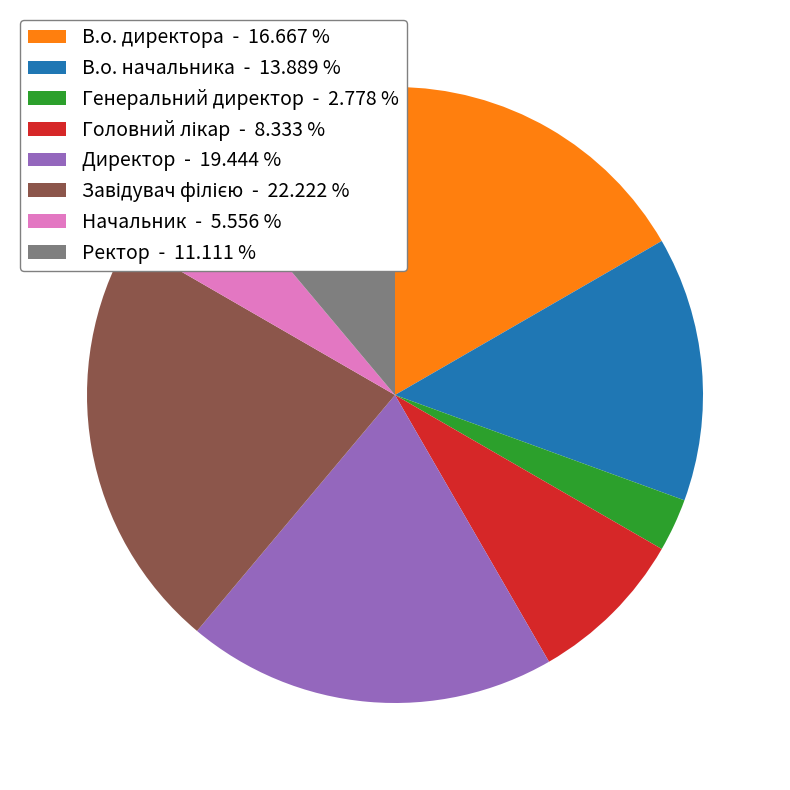

Count the number of slices in the pie.

8